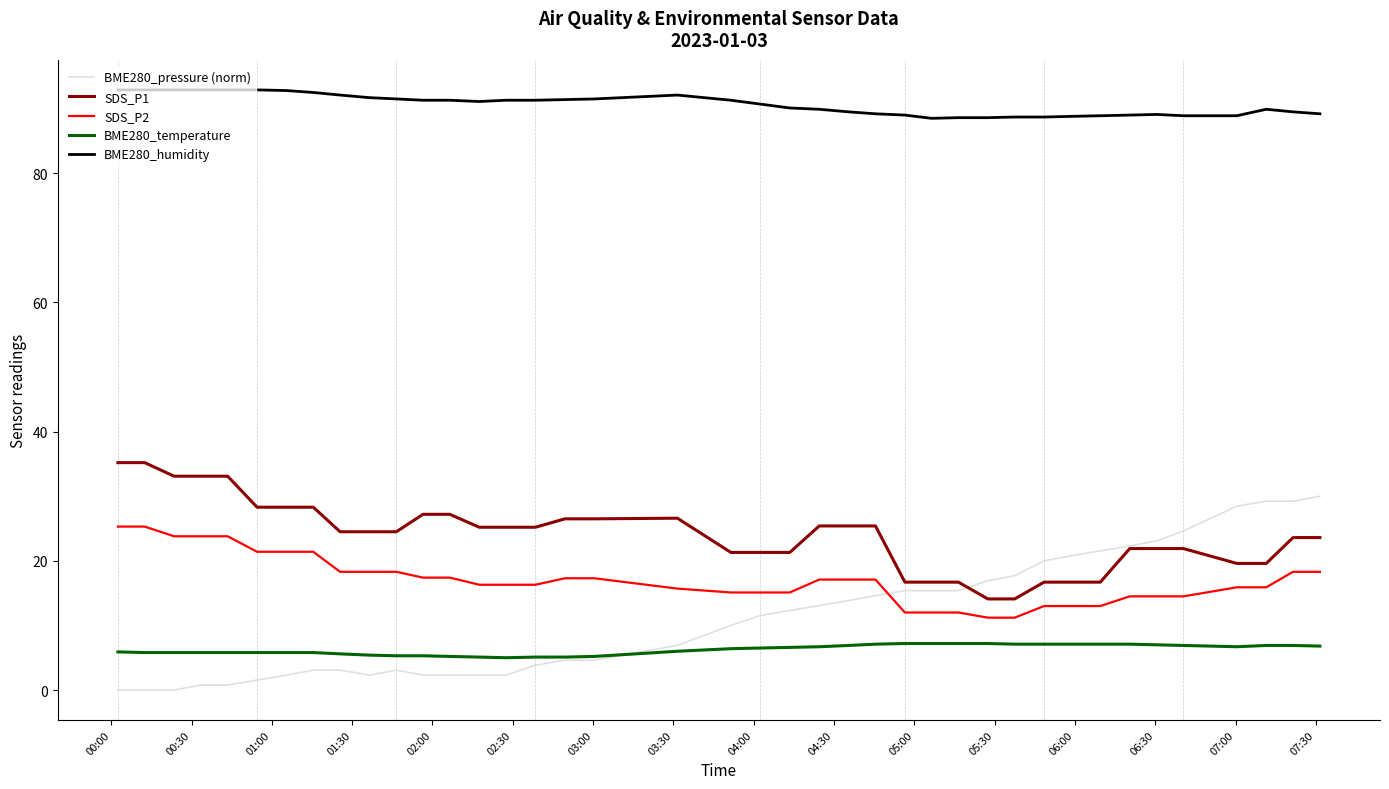

After their last crossing, which series has the higher values: SDS_P2 or BME280_pressure (norm)?

BME280_pressure (norm)